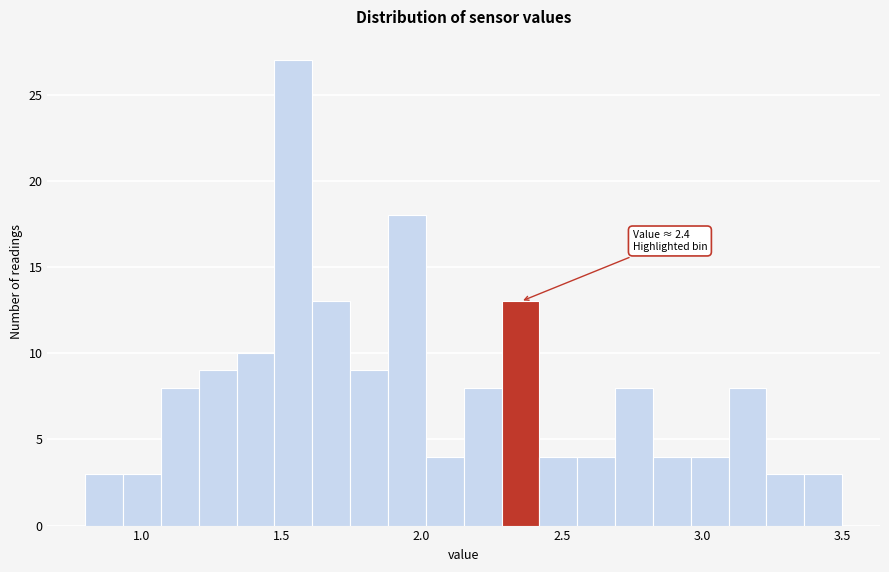

Around what value on the x-axis is the tallest bar? Give the approximate position of its centre, as read against the axis.

1.55